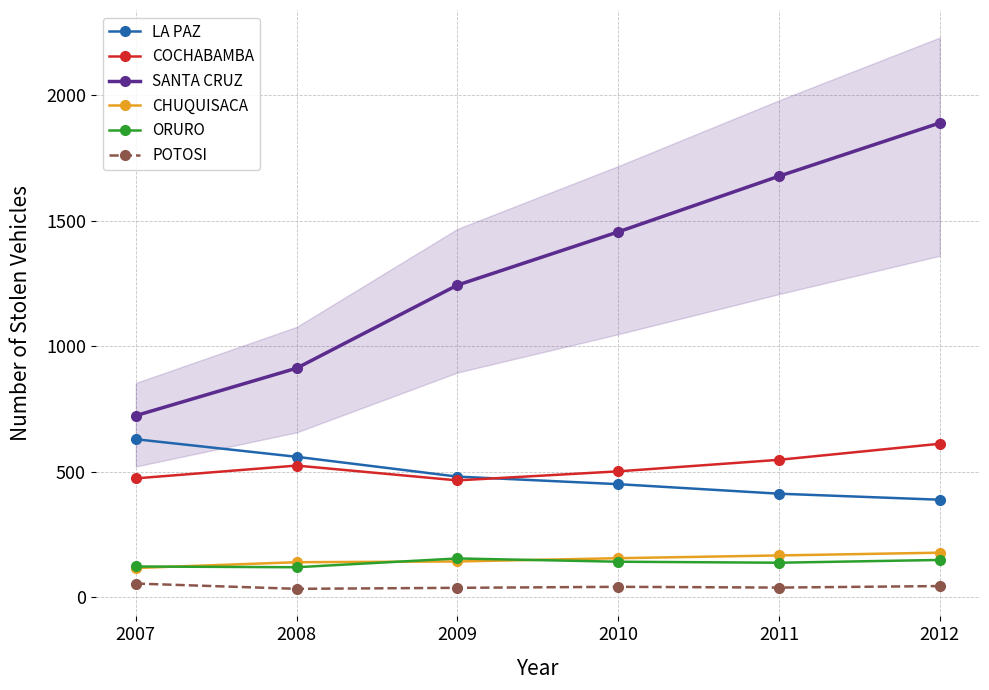

Where is the first local maximum for POTOSI?

2010